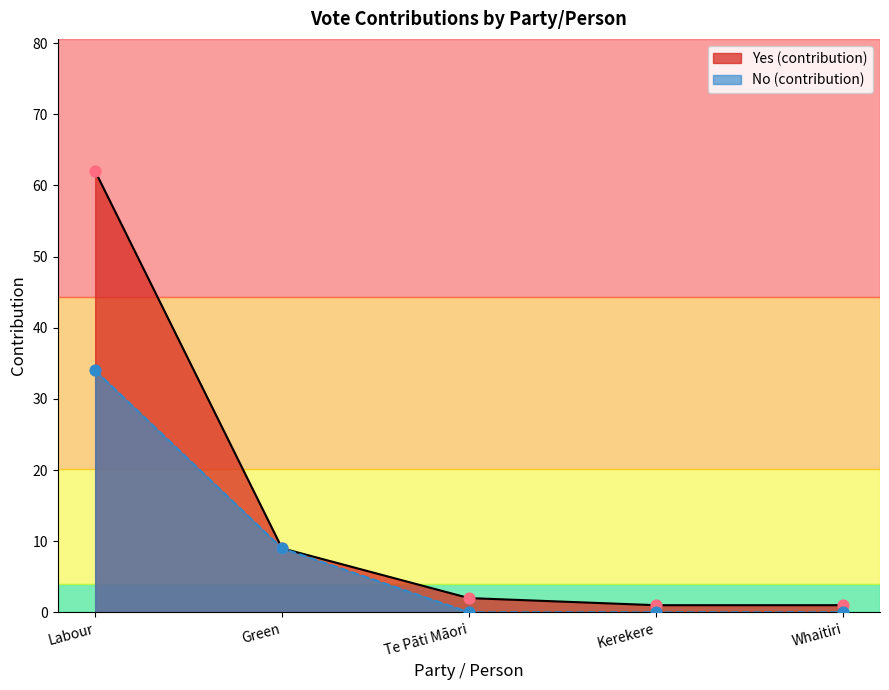

What is the total value across all series at Whaitiri?

1